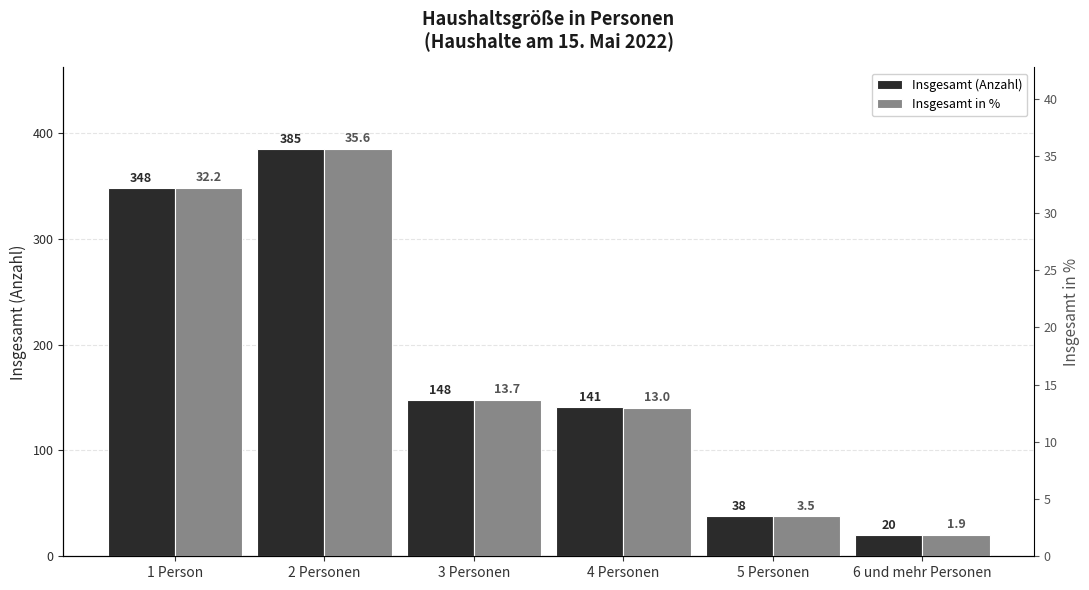

Rank the series by their maximum value, from lowest to highest.

Insgesamt in %, Insgesamt (Anzahl)